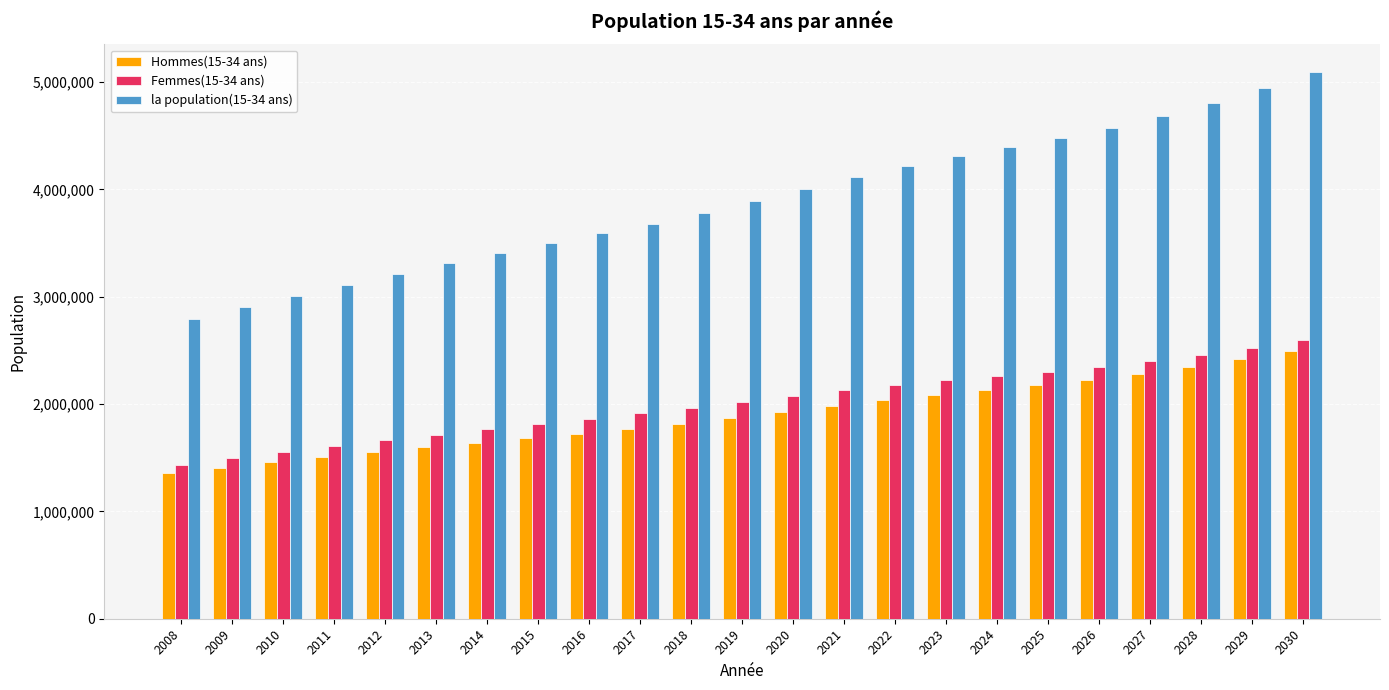

Reading left to right, what are all the values shown in this chart?

Hommes(15-34 ans): 2008=1357569	2009=1407880	2010=1457439	2011=1505764	2012=1552399	2013=1597208	2014=1640257	2015=1682147	2016=1724020	2017=1767375	2018=1813417	2019=1871840	2020=1929106	2021=1984336	2022=2036306	2023=2084393	2024=2128292	2025=2174711	2026=2225309	2027=2282176	2028=2346509	2029=2418396	2030=2496991
Femmes(15-34 ans): 2008=1433953	2009=1493287	2010=1551544	2011=1608300	2012=1663180	2013=1716049	2014=1767146	2015=1816885	2016=1865650	2017=1914016	2018=1962603	2019=2022214	2020=2078424	2021=2131046	2022=2179843	2023=2224925	2024=2262837	2025=2303436	2026=2348407	2027=2399867	2028=2459001	2029=2525965	2030=2599983
la population(15-34 ans): 2008=2791522	2009=2901167	2010=3008982	2011=3114064	2012=3215580	2013=3313257	2014=3407403	2015=3499032	2016=3589670	2017=3681391	2018=3776020	2019=3894054	2020=4007529	2021=4115382	2022=4216150	2023=4309318	2024=4391129	2025=4478147	2026=4573716	2027=4682043	2028=4805510	2029=4944361	2030=5096975